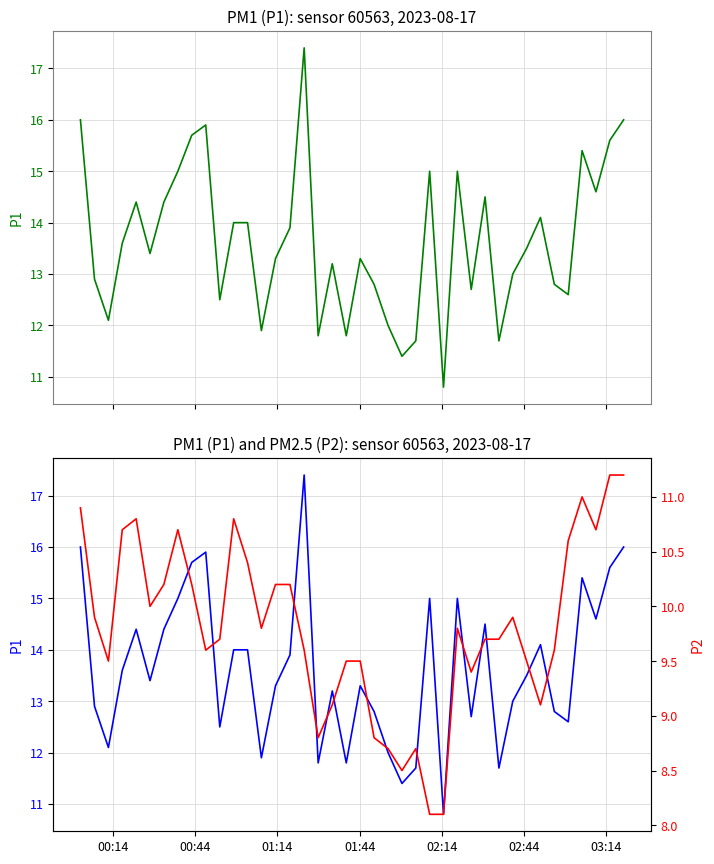

What is the sum of all P1 values?

545.7